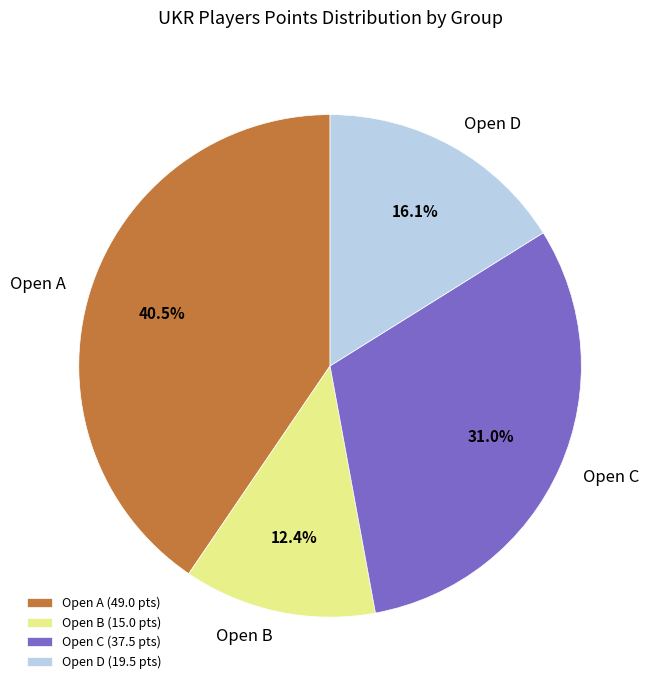

What percentage is NOT represented by Open D?

83.9%